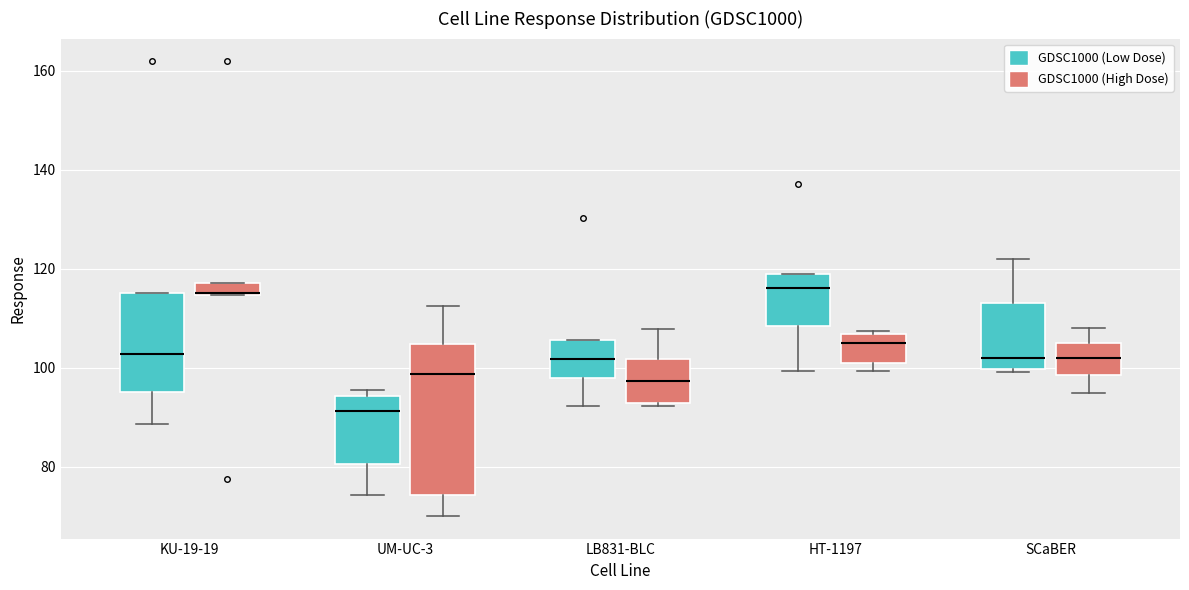

Where is the upper edge of the box for HT-1197 (GDSC1000 (High Dose)) on the y-axis? The values are not printed on the chart, so give them approximately, as read against the axis.

106